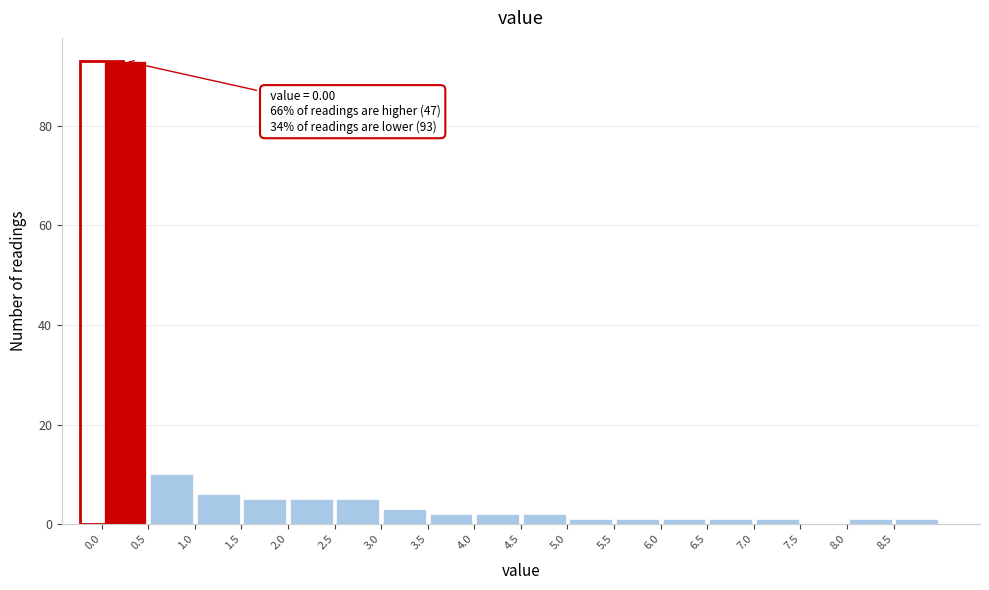

Over which range of the x-axis is the bar tallest?

0.0 to 0.5